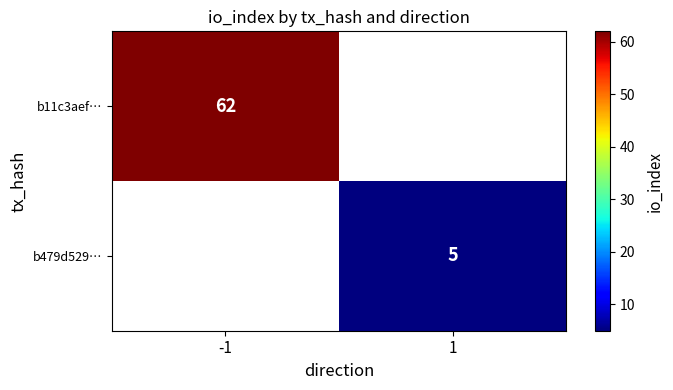

Count the number of data series in this chart.

2